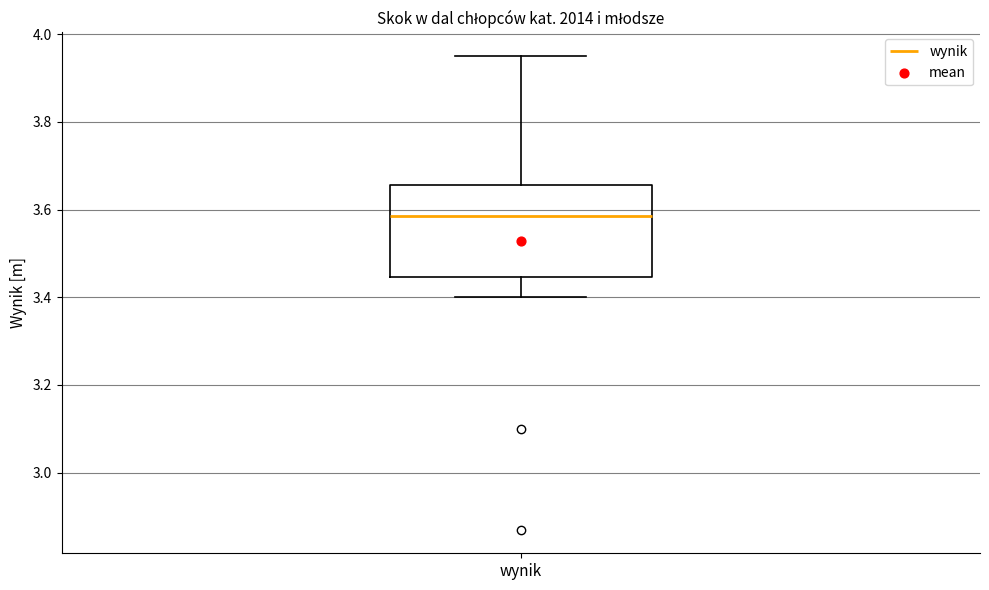

Transcribe this box plot: give where the median line is, the range the box spans, and where the two whiskers end, as read against the y-axis. The values are not printed on the chart, so give them approximately, as read against the axis.

median 3.58, box 3.44 to 3.66, whiskers 3.40 to 3.96